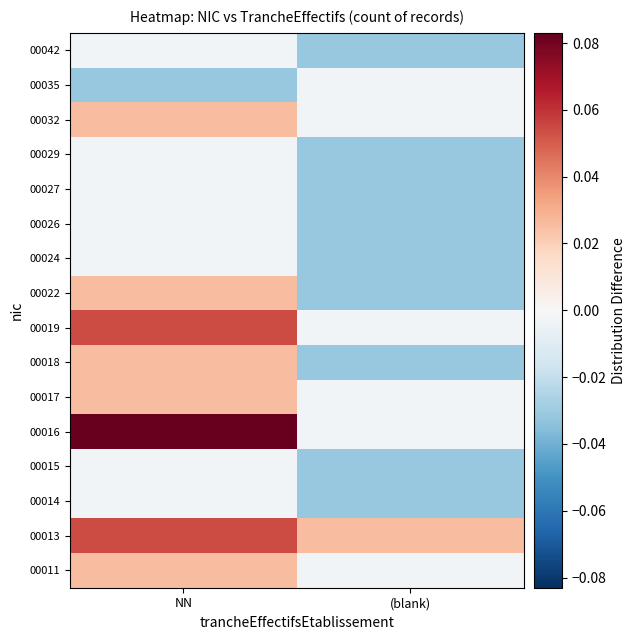

Reading left to right, transcribe all the data shown in this chart.

00011: NN=0.0	(blank)=-0.0
00013: NN=0.1	(blank)=0.0
00014: NN=-0.0	(blank)=-0.0
00015: NN=-0.0	(blank)=-0.0
00016: NN=0.1	(blank)=-0.0
00017: NN=0.0	(blank)=-0.0
00018: NN=0.0	(blank)=-0.0
00019: NN=0.1	(blank)=-0.0
00022: NN=0.0	(blank)=-0.0
00024: NN=-0.0	(blank)=-0.0
00026: NN=-0.0	(blank)=-0.0
00027: NN=-0.0	(blank)=-0.0
00029: NN=-0.0	(blank)=-0.0
00032: NN=0.0	(blank)=-0.0
00035: NN=-0.0	(blank)=-0.0
00042: NN=-0.0	(blank)=-0.0